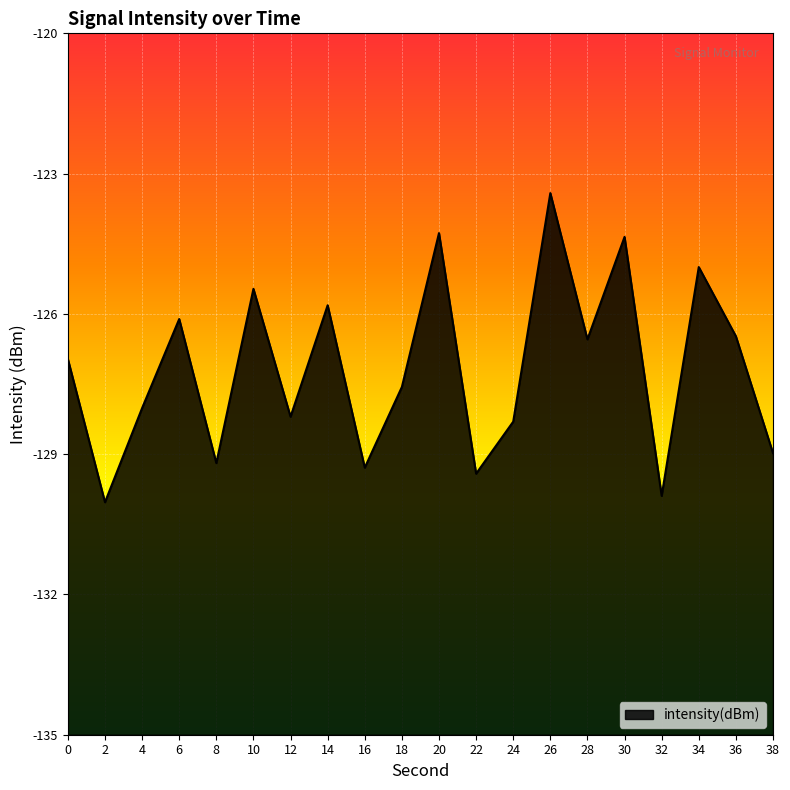

List the labels in order of value, smallest first.

2, 32, 22, 16, 8, 38, 24, 12, 4, 18, 0, 28, 36, 6, 14, 10, 34, 30, 20, 26